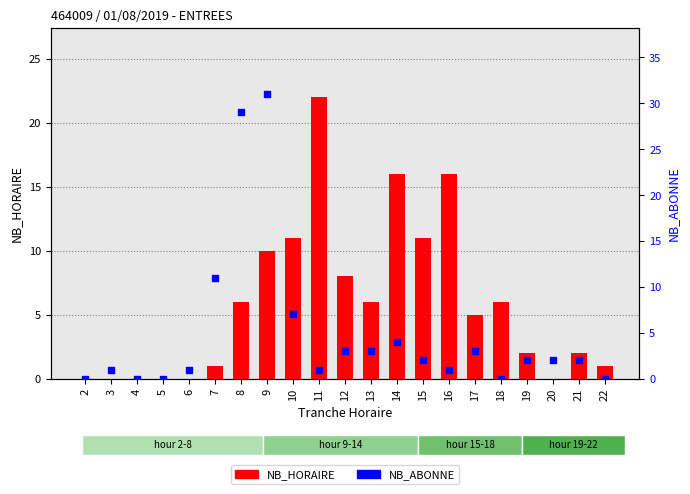

At how many categories does at least one series exceed 8?

8